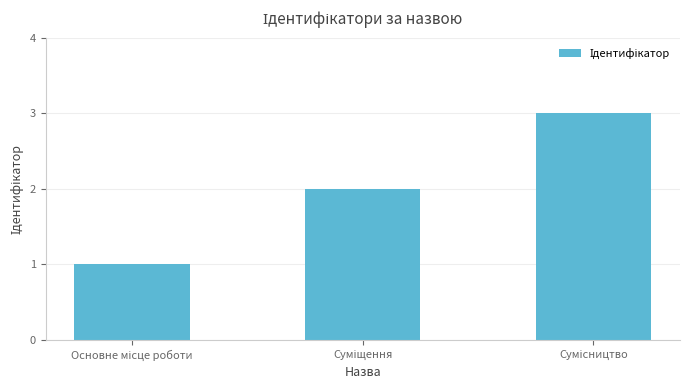

Are the bars horizontal?

No